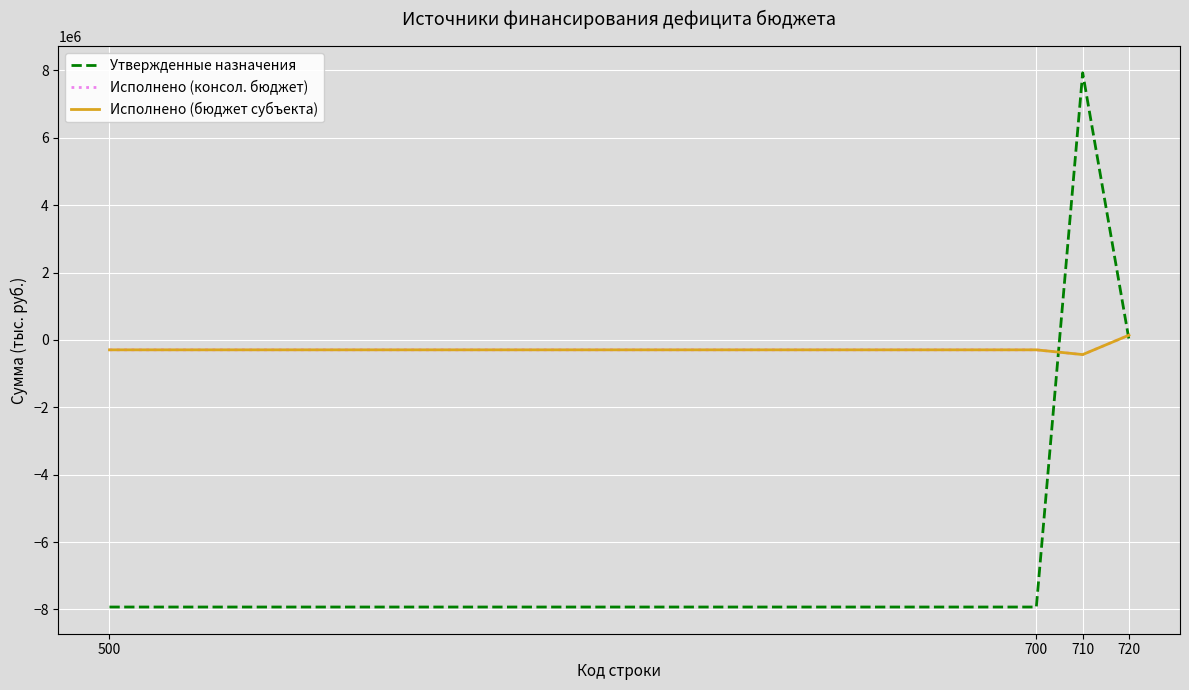

Does the chart display data point markers on the line(s)?

No